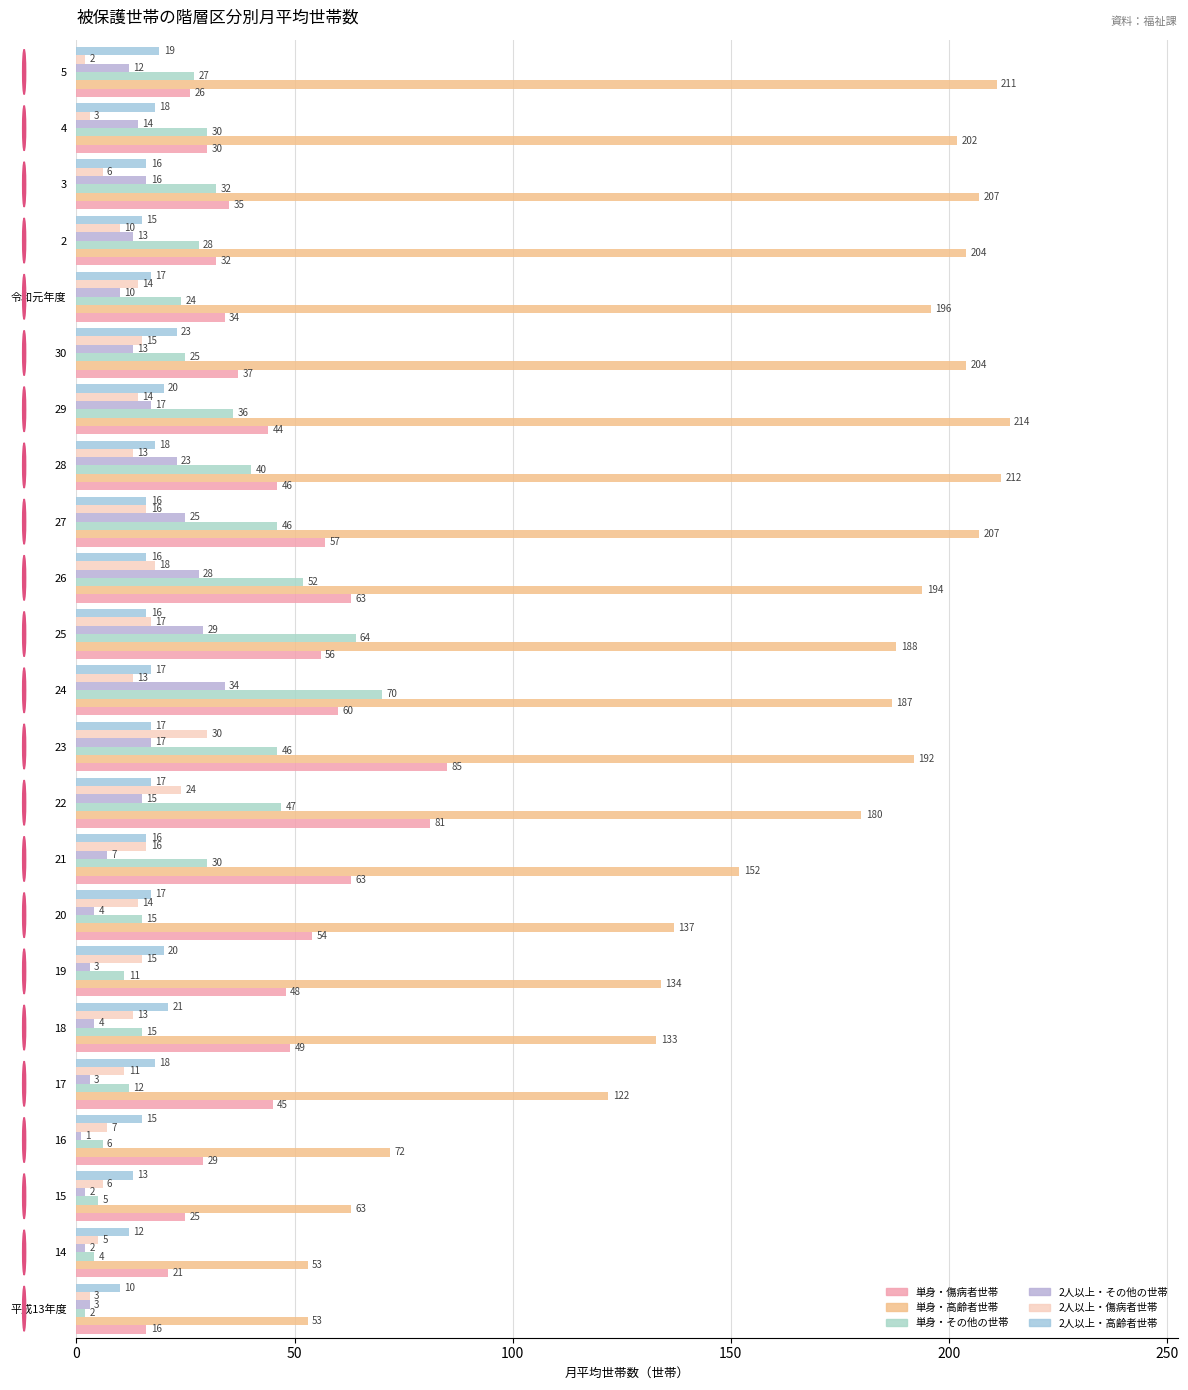

What is the value of the 2人以上・高齢者世帯 bar at the 18th from the left?

23